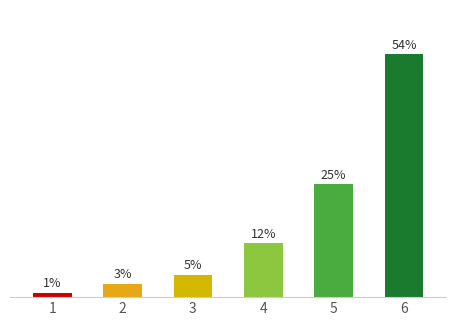

Rank the categories by value from lowest to highest.

1, 2, 3, 4, 5, 6